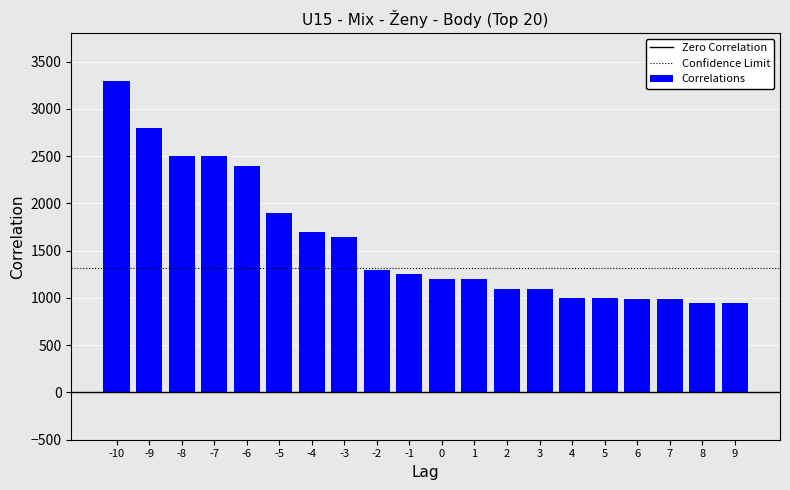

What is the smallest value displayed?

950